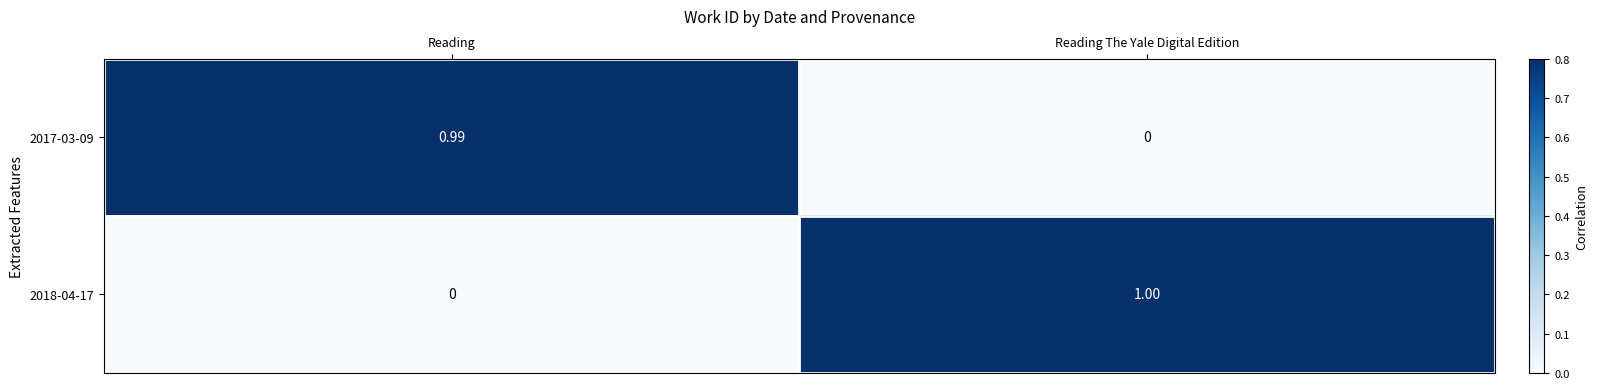

Is the value of 2018-04-17 at Reading greater than the value of 2017-03-09 at Reading?

No